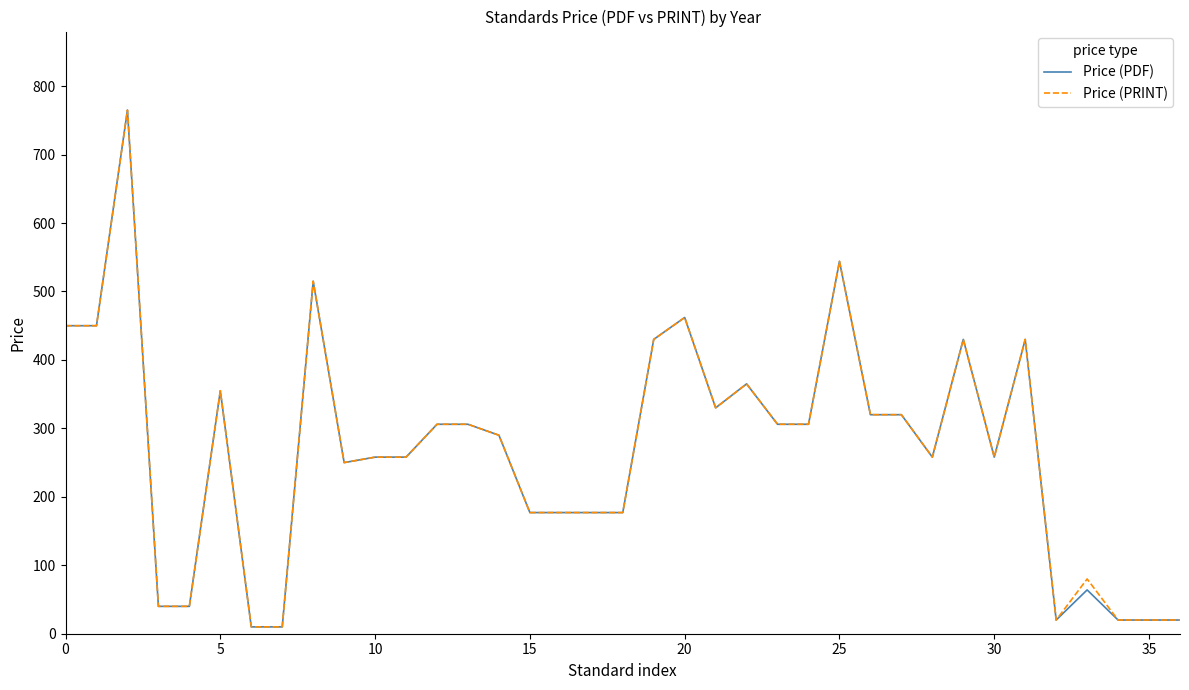

At how many categories does at least one series exceed 326?

12